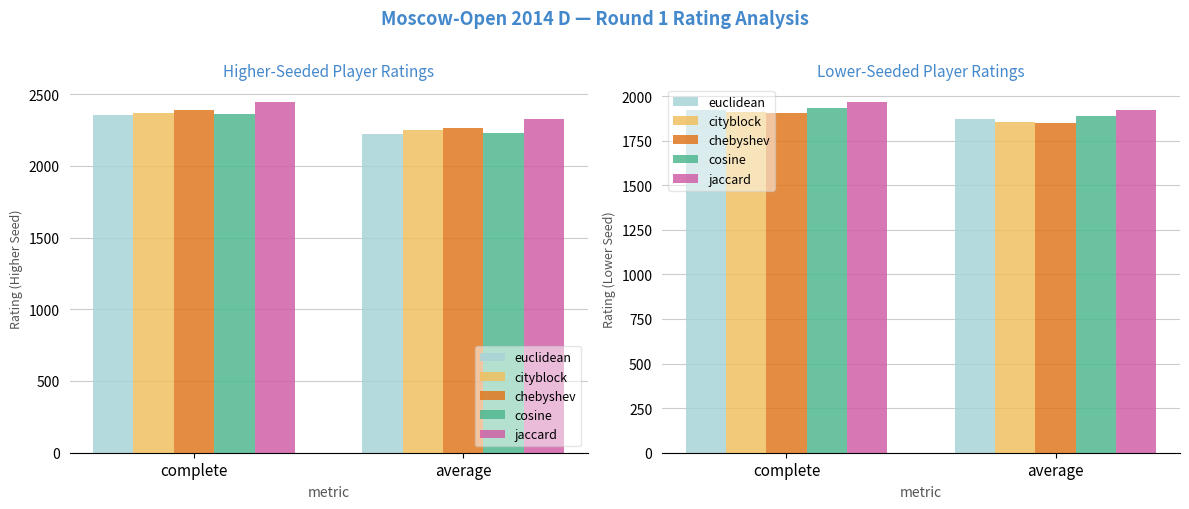

Is the value of cityblock at complete greater than the value of euclidean at average?

Yes